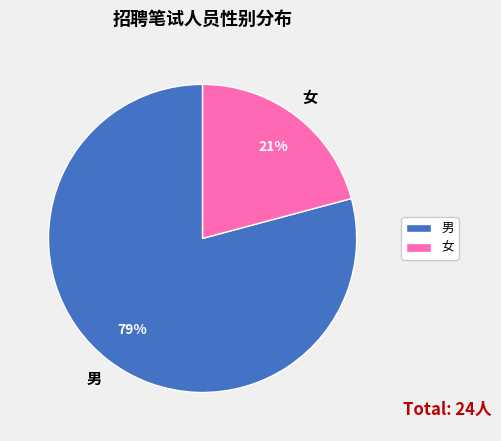

The 男 slice represents 86% of the pie. True or false?

False